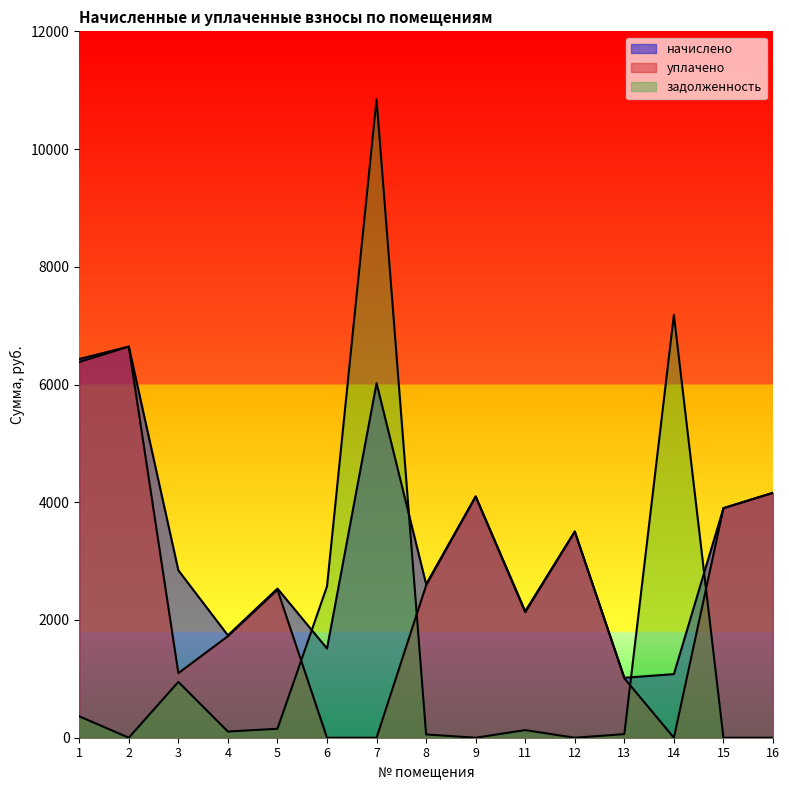

How many intersections are there between уплачено and задолженность?

4